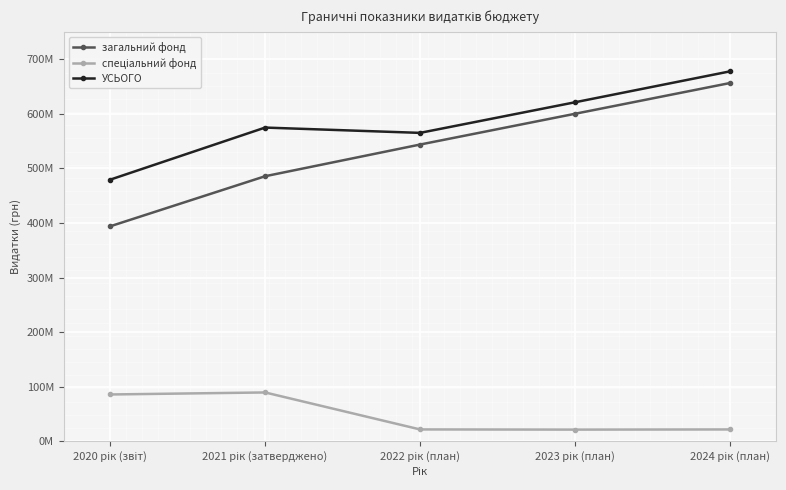

Is this an area chart (filled region under the line)?

No